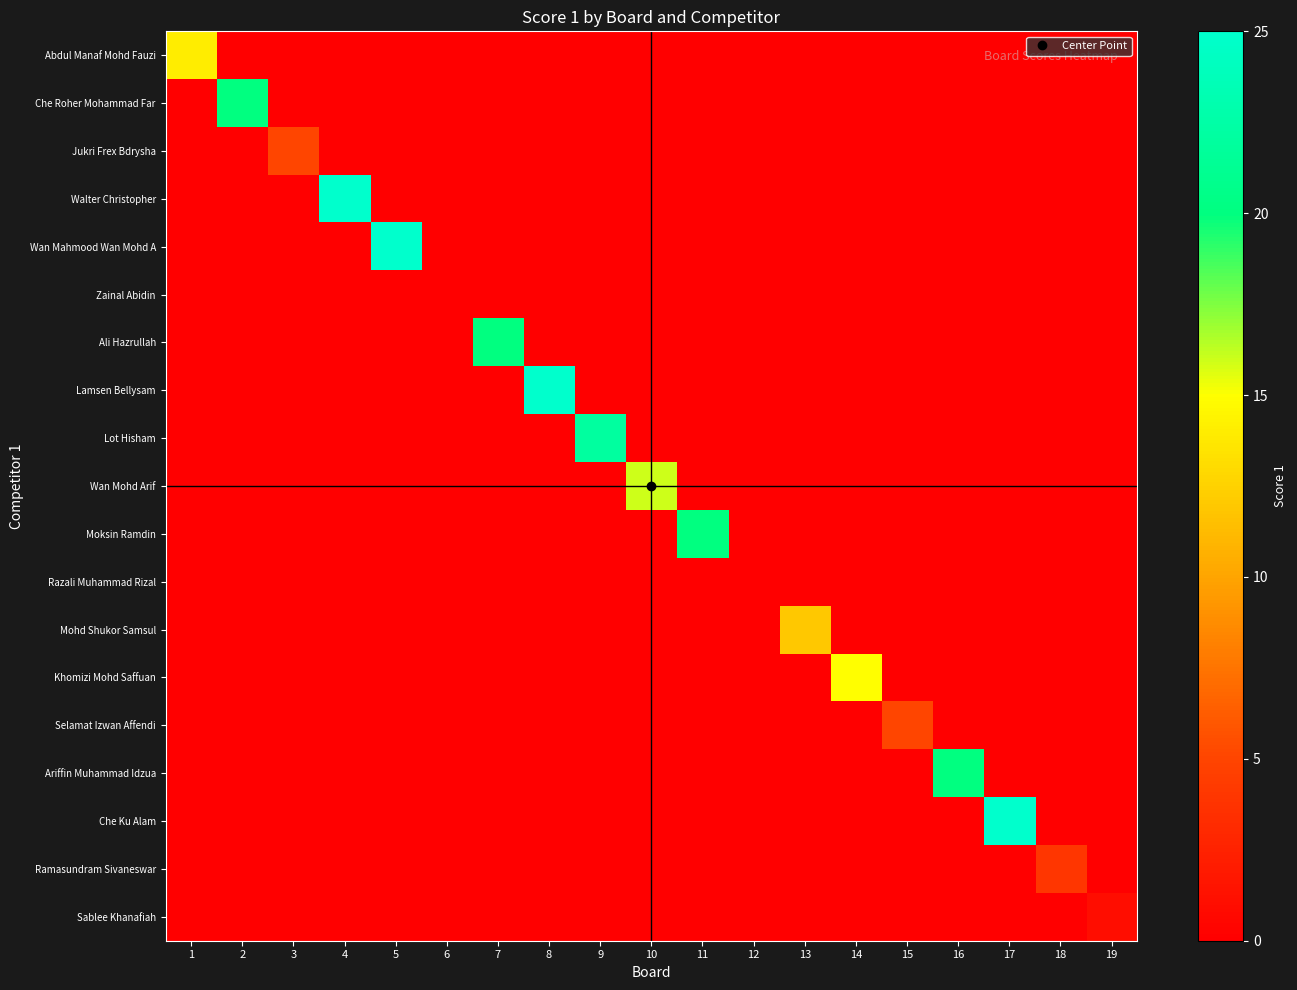

What is the difference between the highest and lowest values at 17?

25